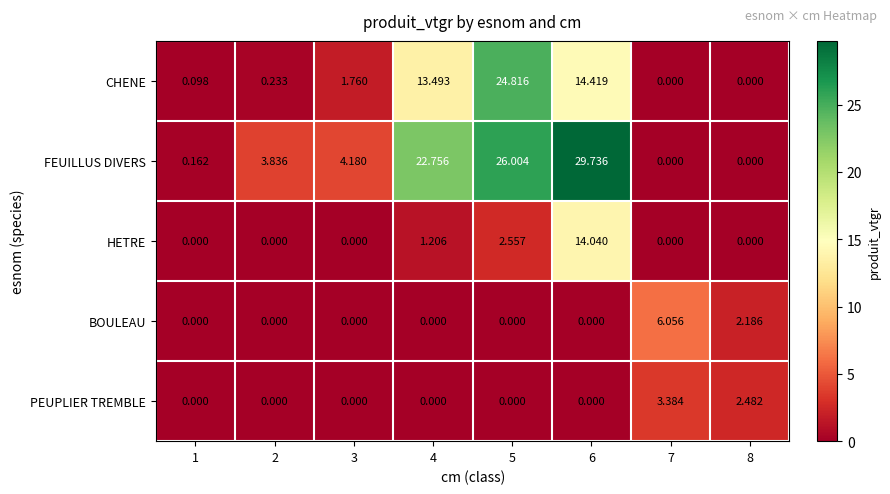

Is the value of FEUILLUS DIVERS at 1 greater than the value of HETRE at 3?

Yes